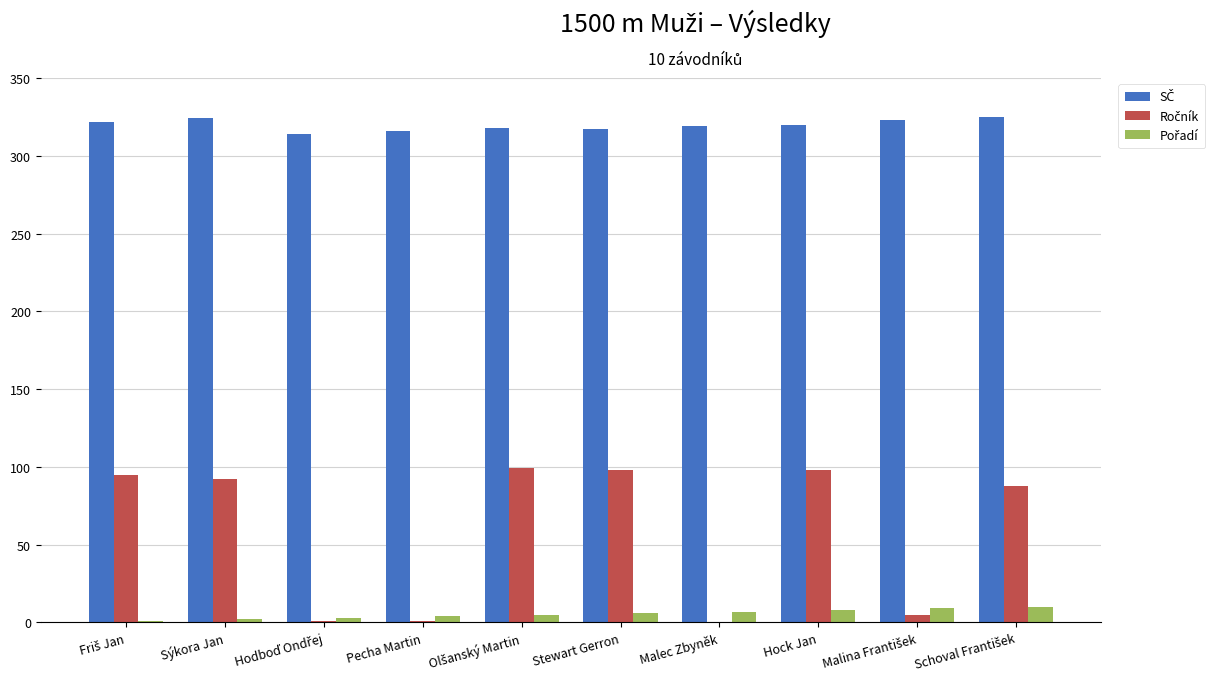

What is the greatest value displayed?

325